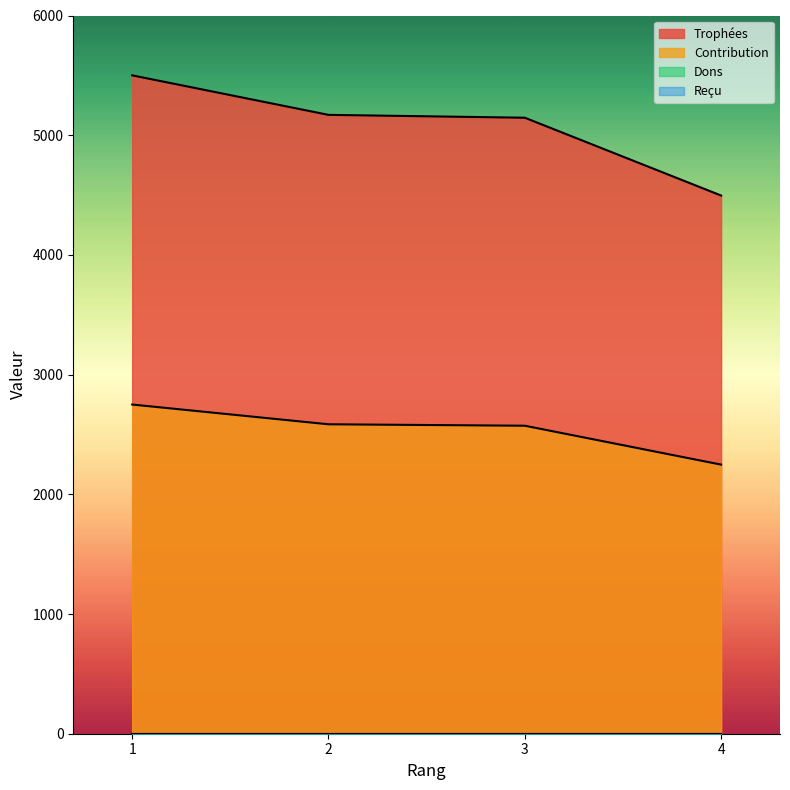

Which series has the largest range (max minus min)?

Trophées